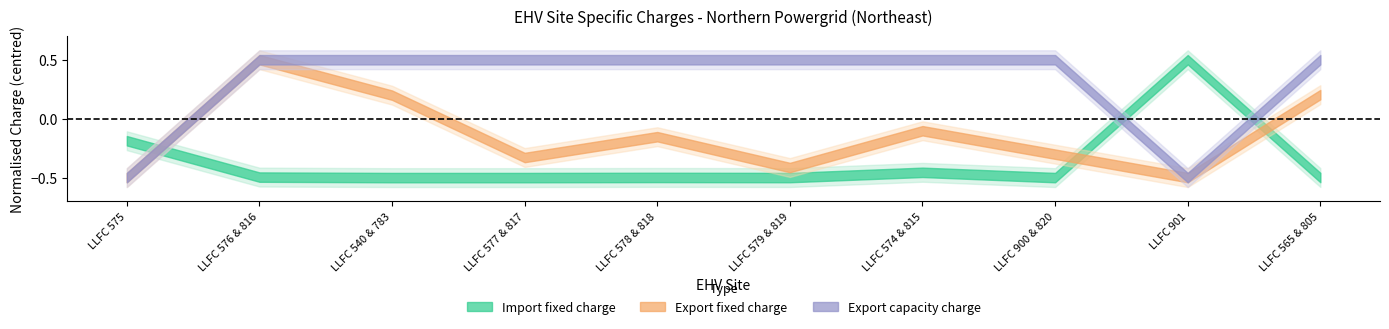

At which category does the chart reach its peak across all series?

LLFC 901